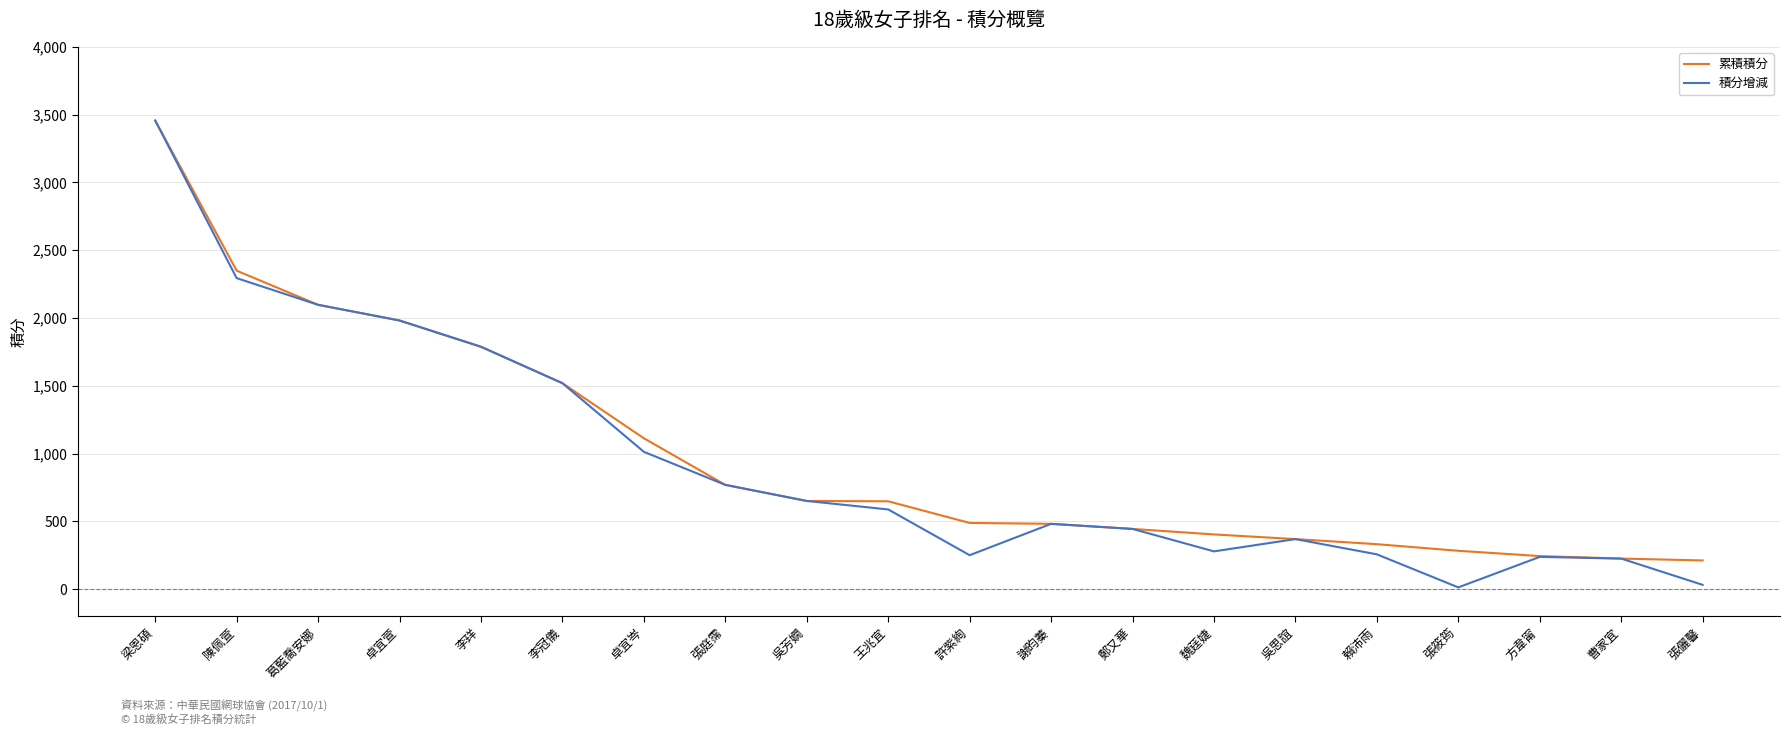

The value of 積分增減 at 謝昀蓁 is 481.2. True or false?

True